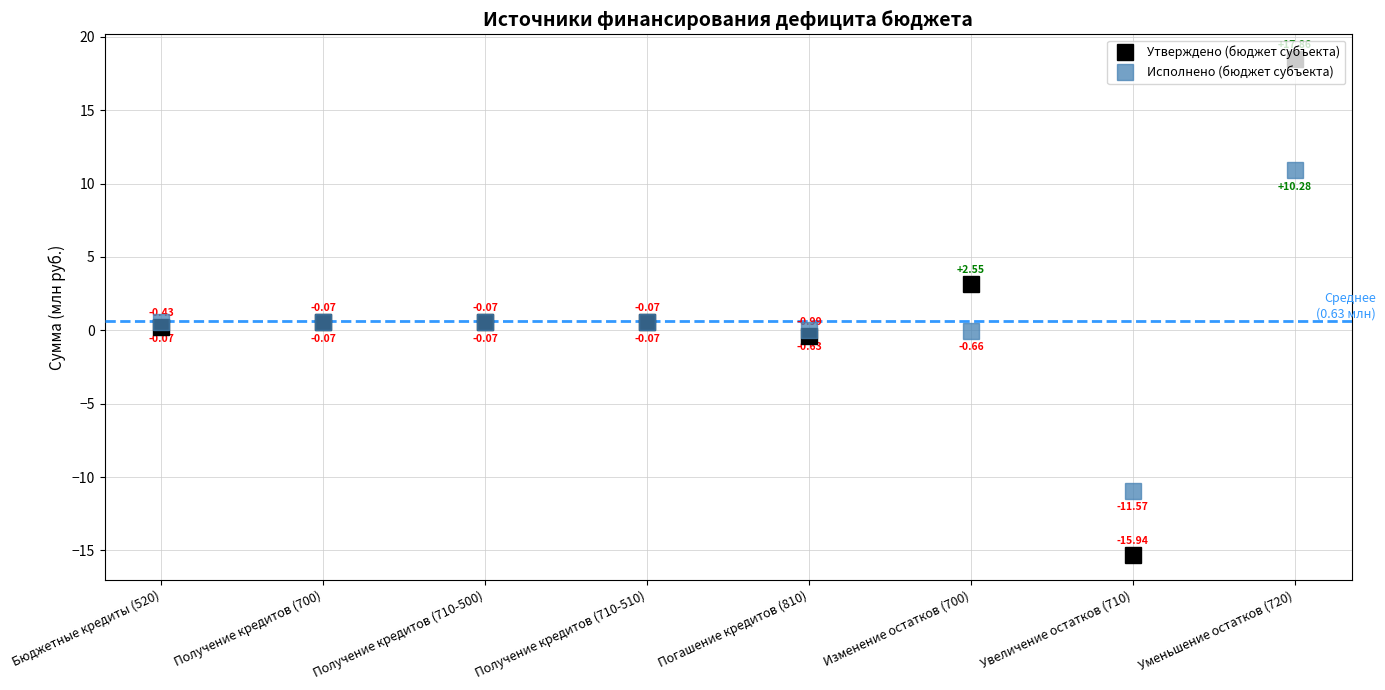

Which series has the largest total across all categories?

Утверждено (бюджет субъекта)